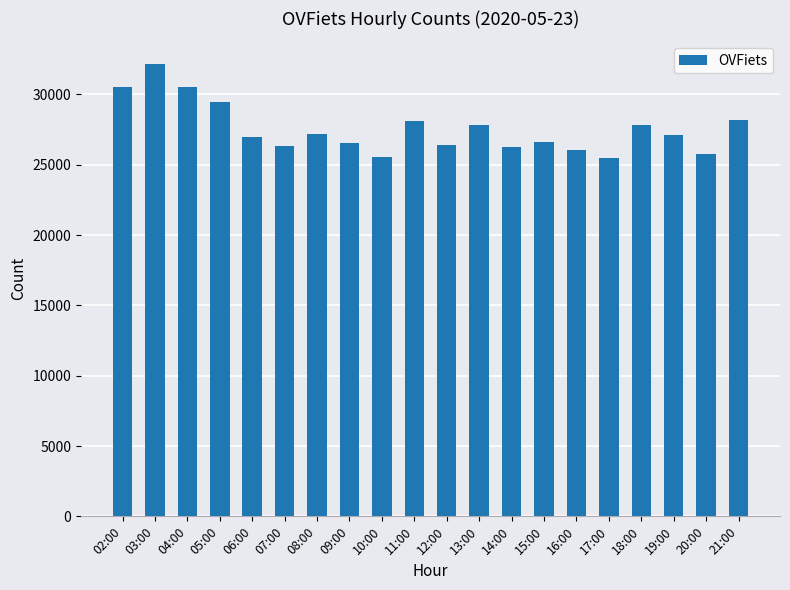

What is the ratio of the value at 09:00 to the value at 18:00?

1.0